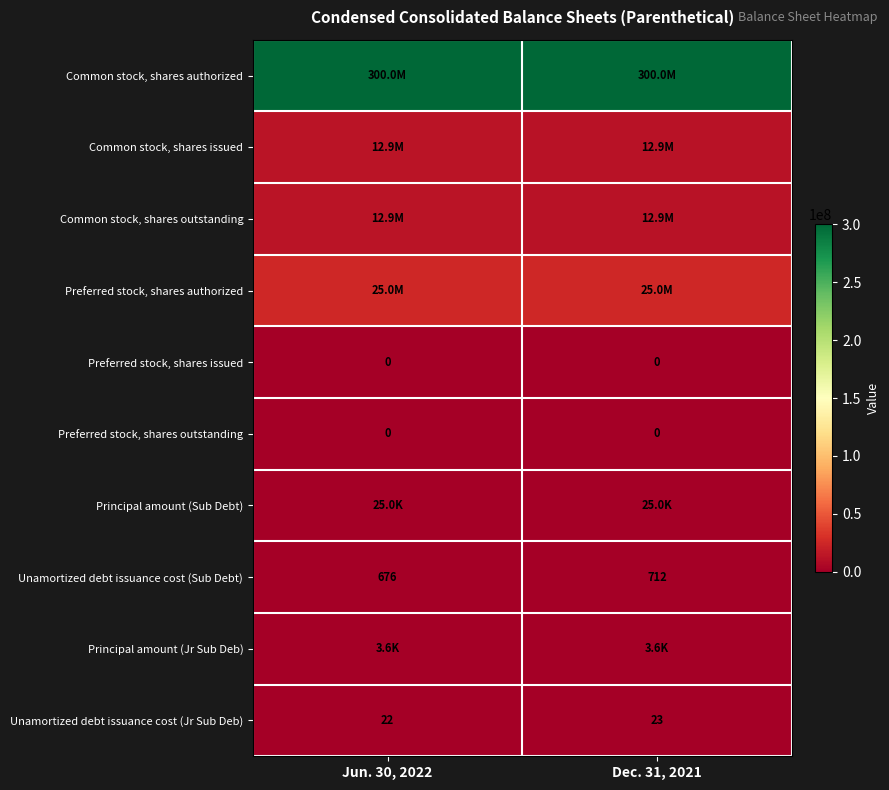

The Unamortized debt issuance cost (Jr Sub Deb) series shows 39 at Dec. 31, 2021. True or false?

False